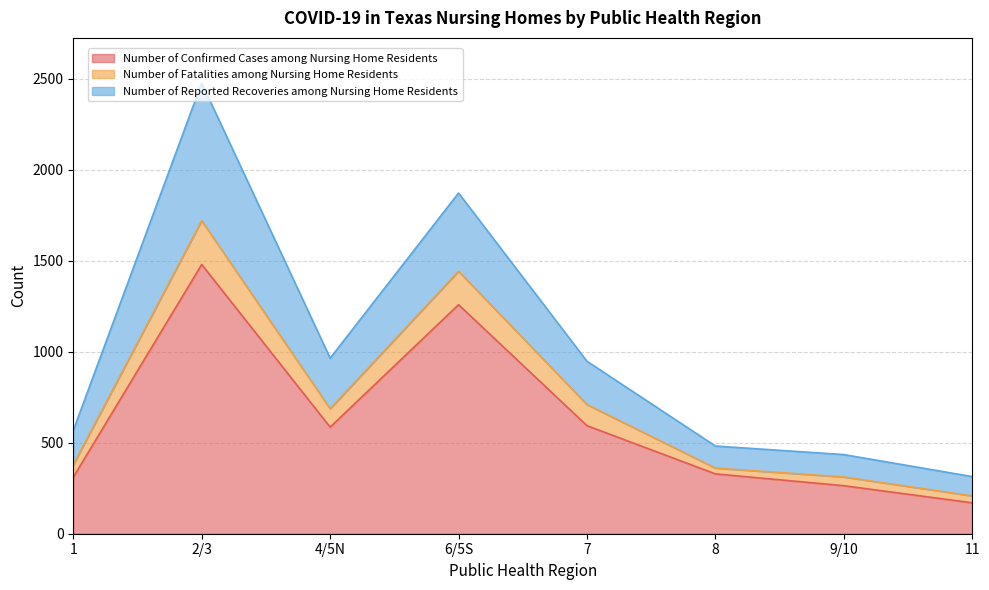

What is the spread (max minus min) of values at 8?

153